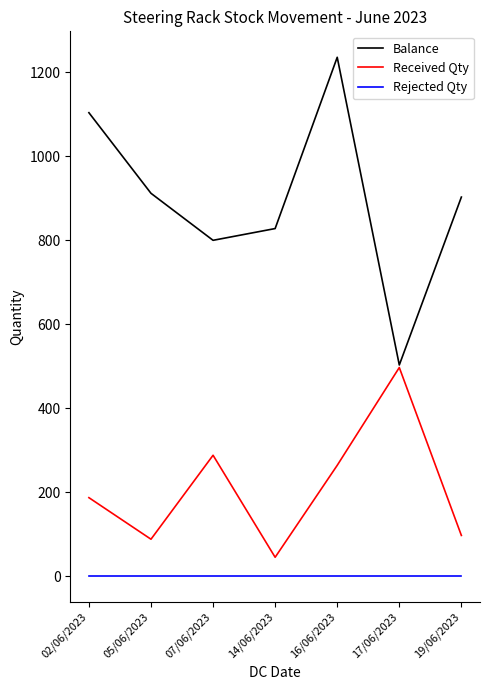

What is the difference between the maximum and second lowest values in the Received Qty series?

409